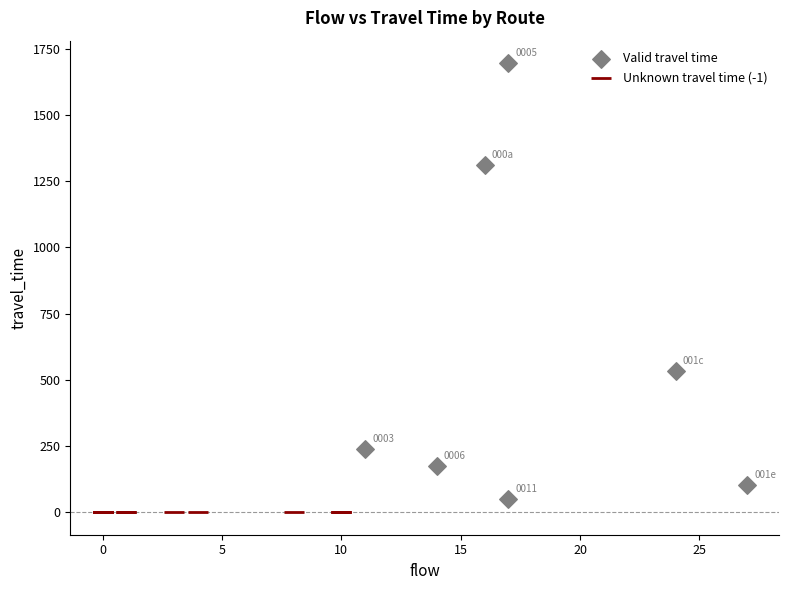

Which series reaches the maximum Y coordinate?

Valid travel time